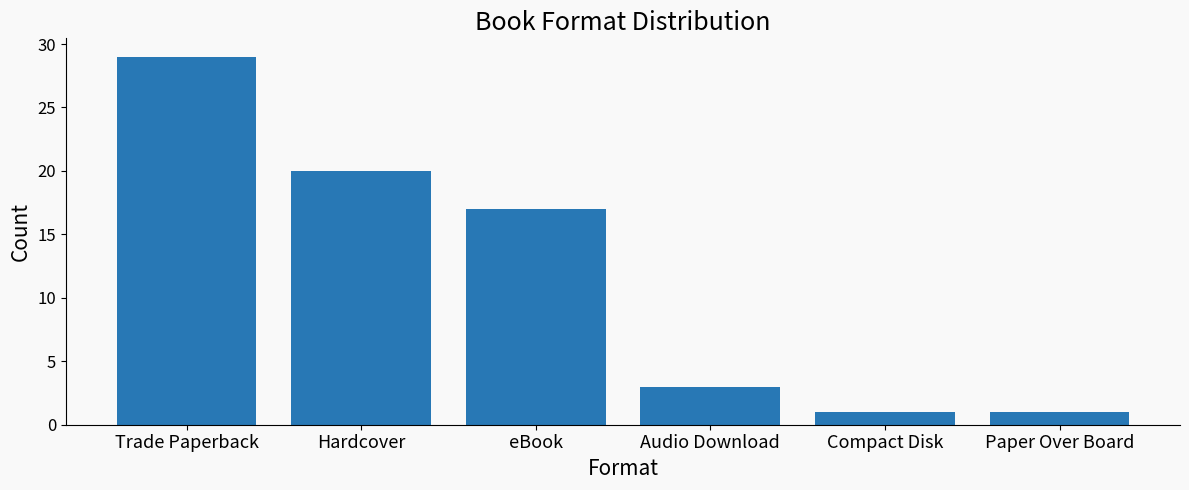

The chart shows a value of 20 at Hardcover. True or false?

True